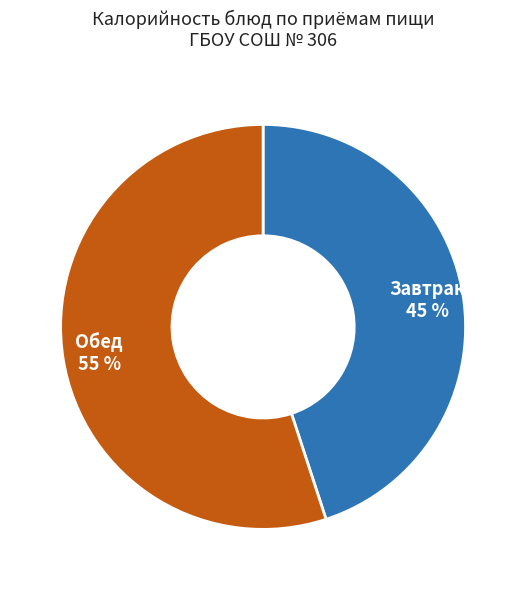

Count the number of slices in the pie.

2